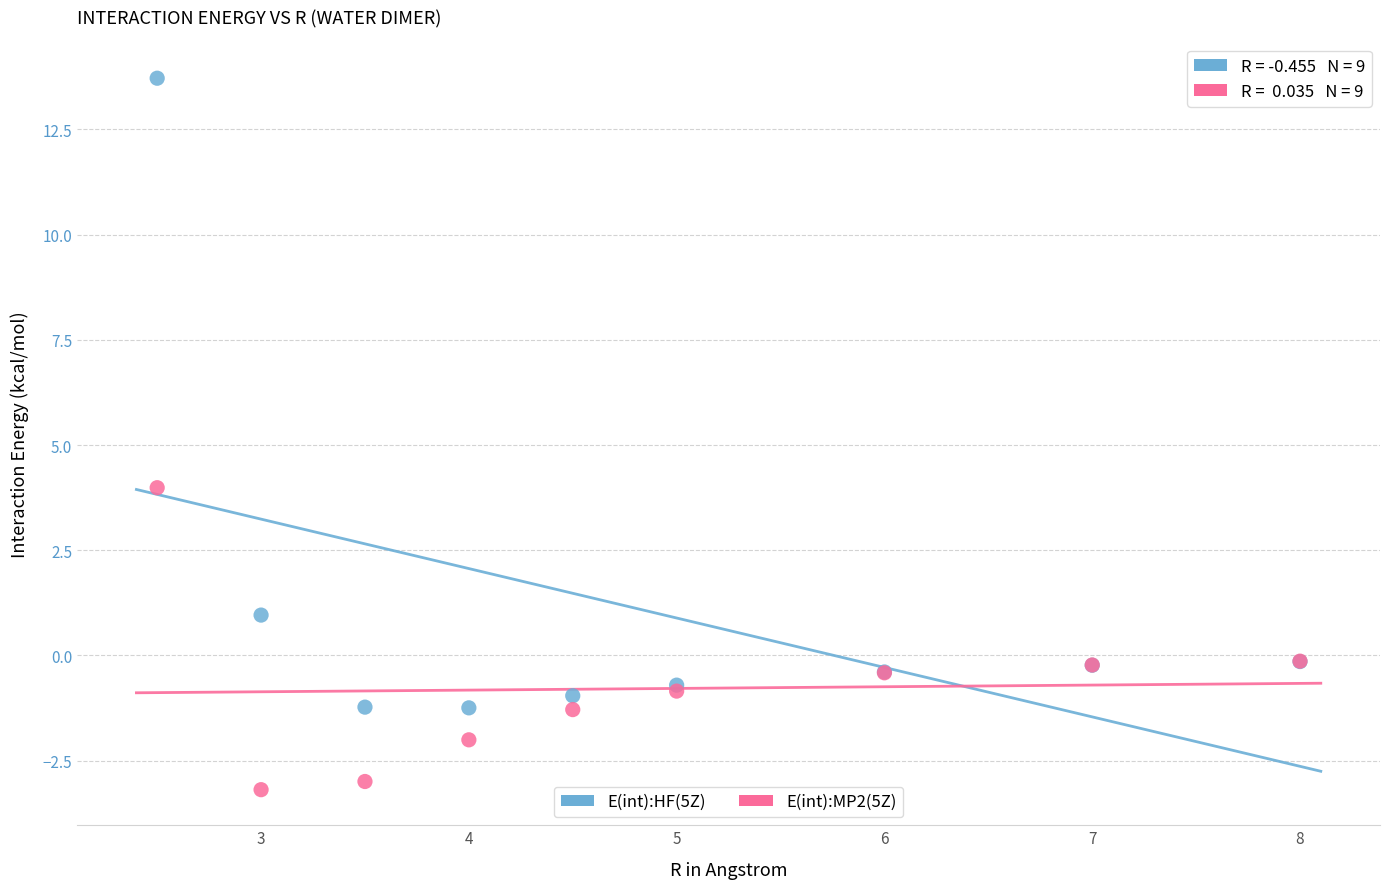

What is the X range (max minus min) for the scatter plot?

5.5